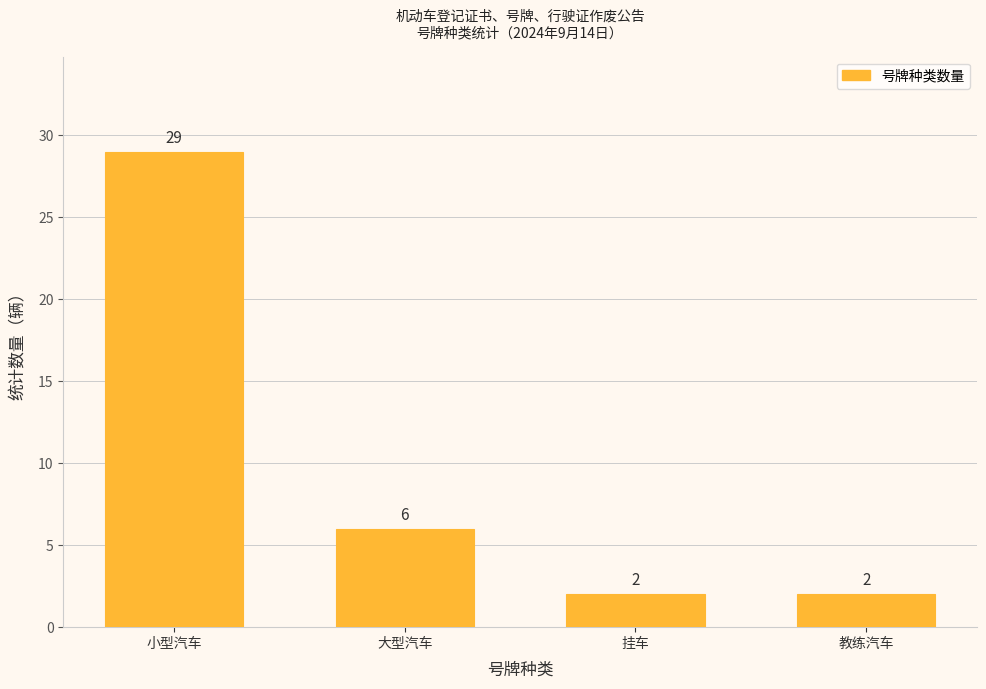

Reading left to right, transcribe all the data shown in this chart.

29	6	2	2